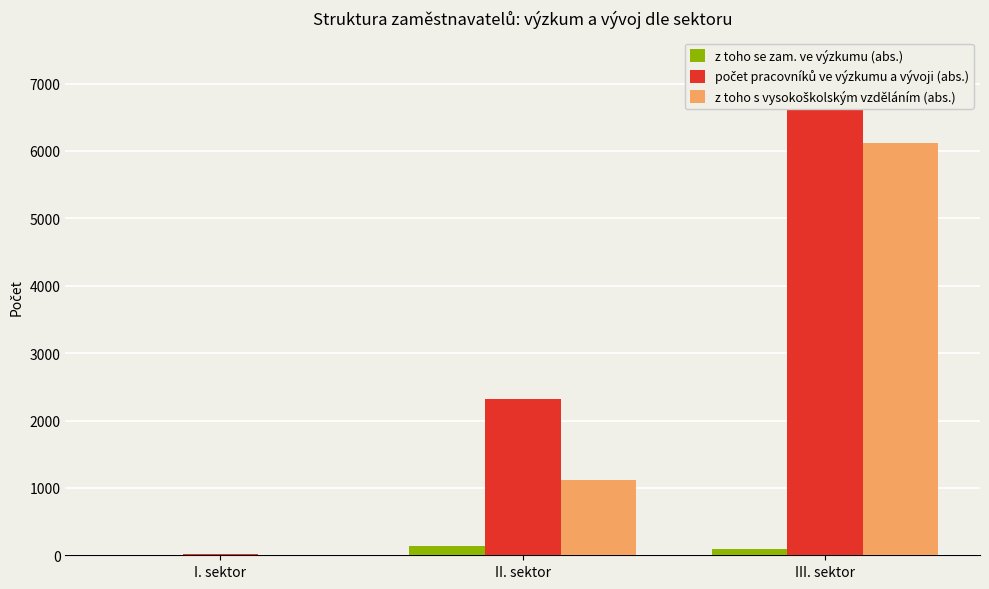

What is the label of the 3rd bar from the right?

I. sektor